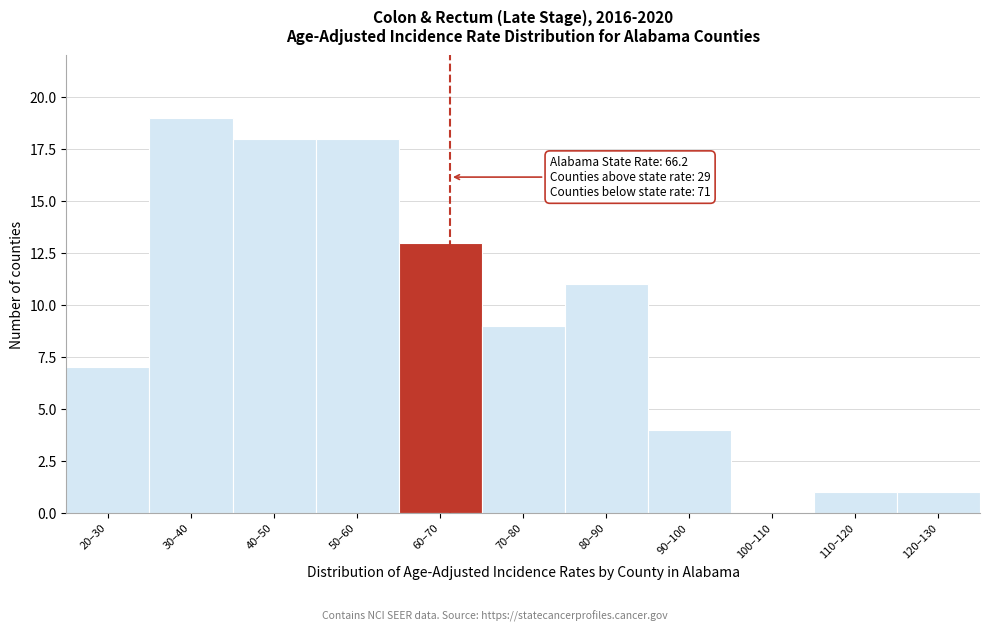

Reading right to left, transcribe all the data shown in this chart.

120–130=1	110–120=1	100–110=0	90–100=4	80–90=11	70–80=9	60–70=13	50–60=18	40–50=18	30–40=19	20–30=7